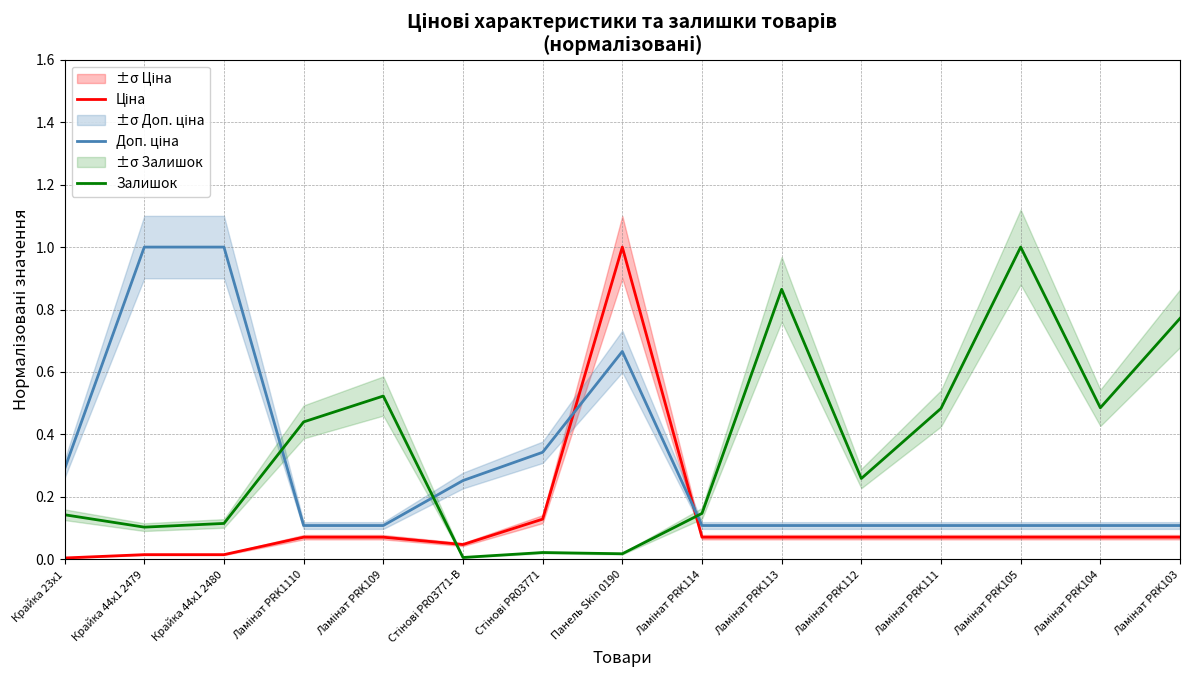

Between Крайка 23x1 and Ламінат PRK109, which series saw the biggest shift?

Залишок